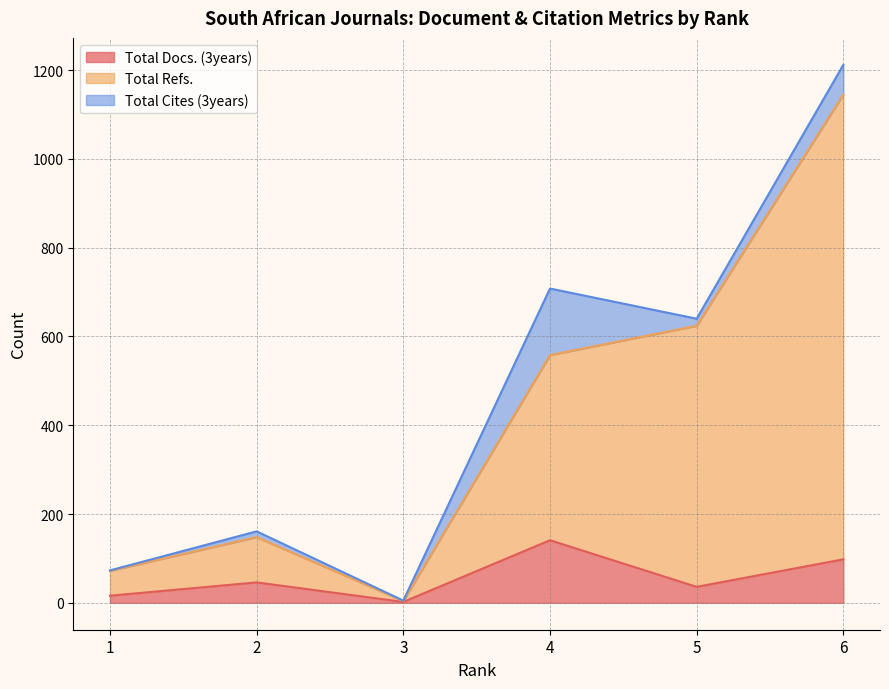

What are all the series names shown in the legend?

Total Docs. (3years), Total Refs., Total Cites (3years)